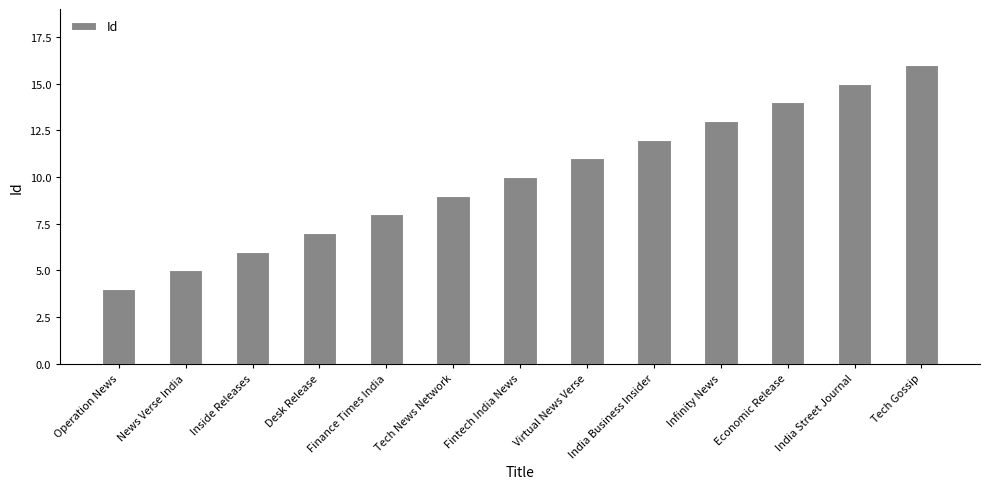

What is the greatest value displayed?

16